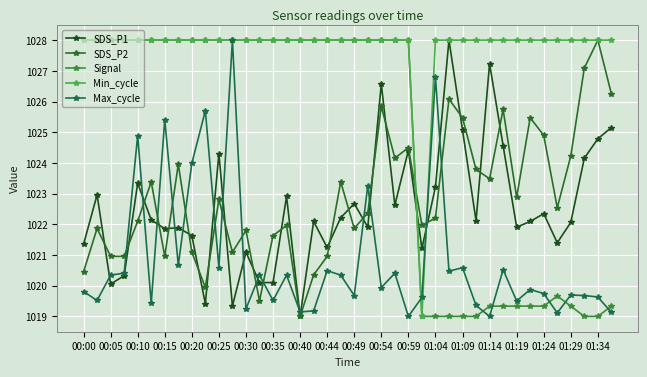

Which series has the largest total across all categories?

Min_cycle